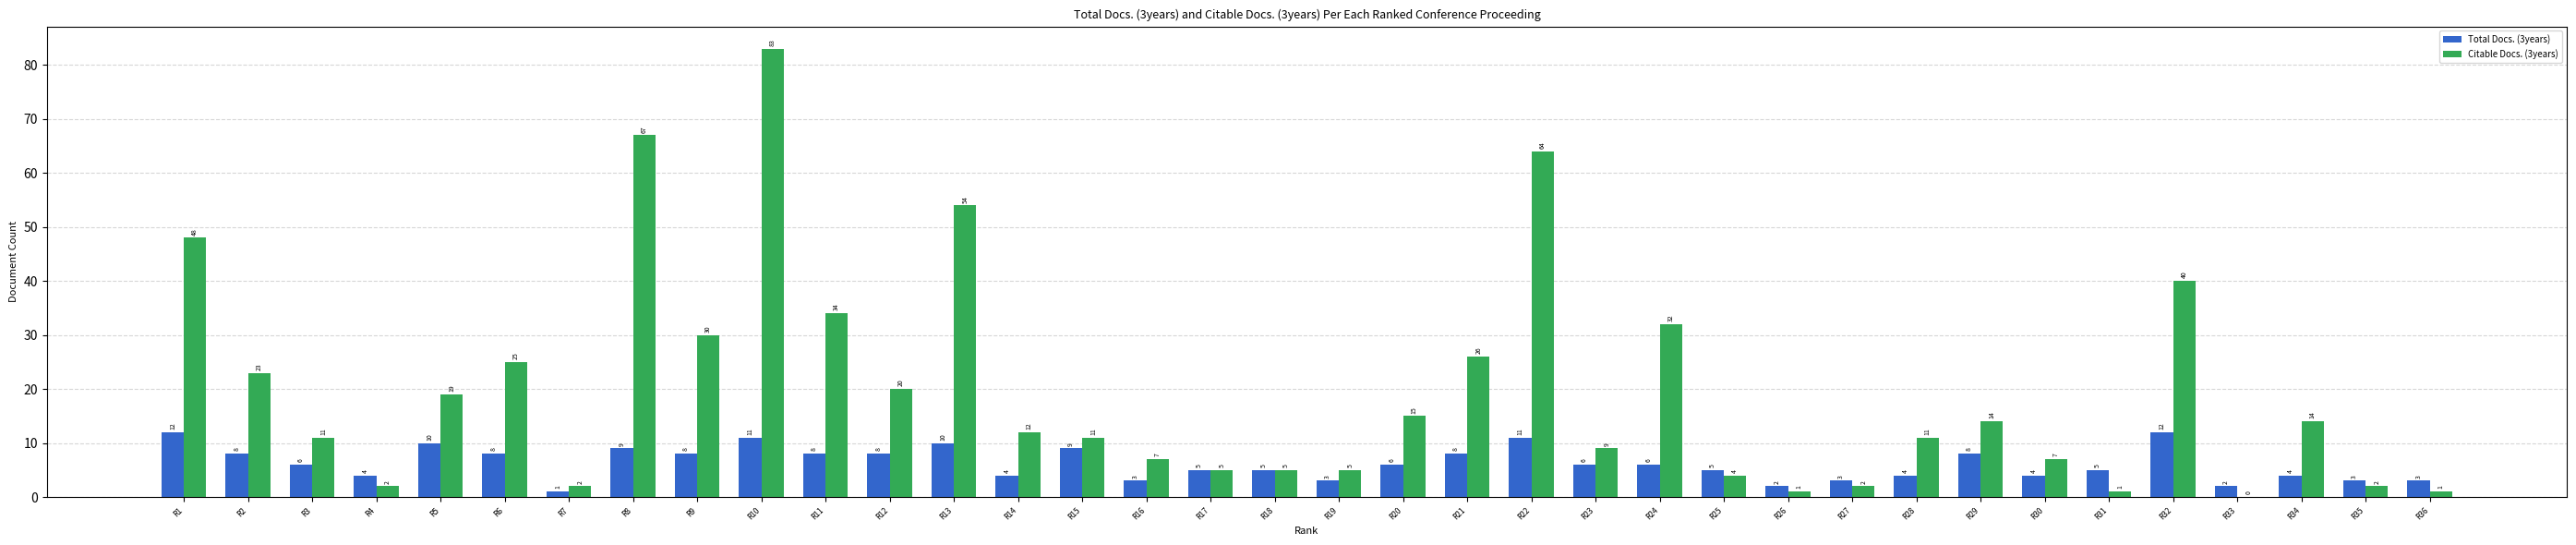

Does the chart contain stacked bars?

No